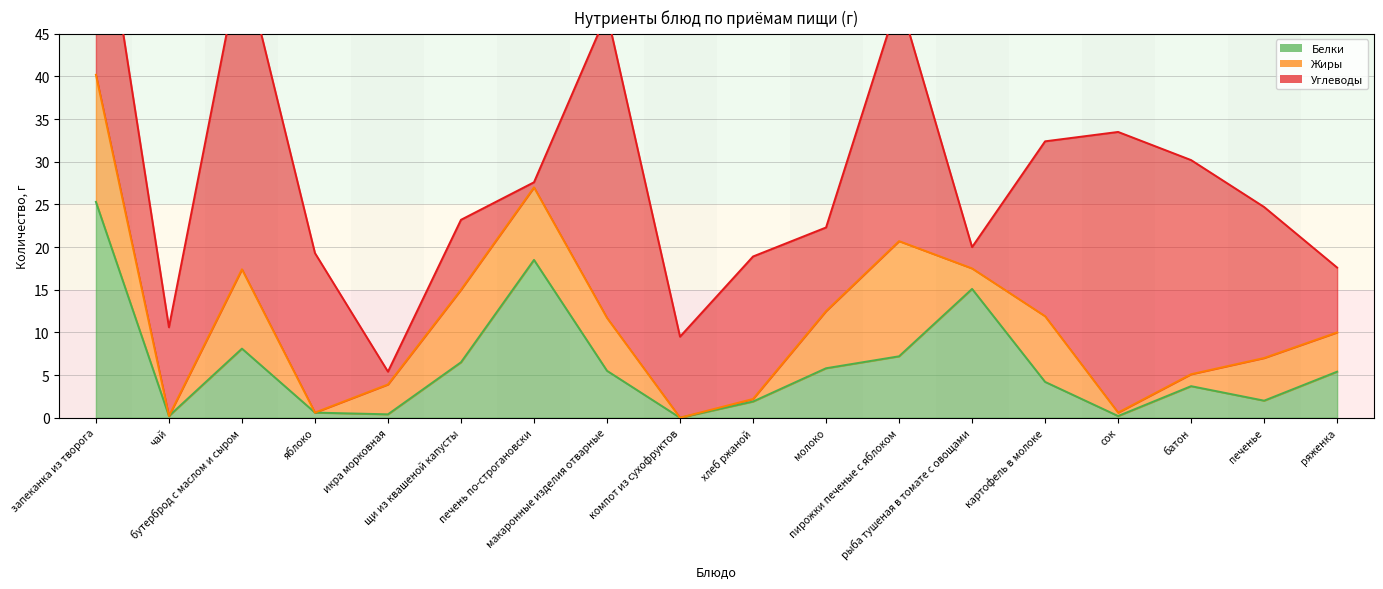

Is the value of Углеводы at бутерброд с маслом и сыром greater than the value of Жиры at макаронные изделия отварные?

Yes